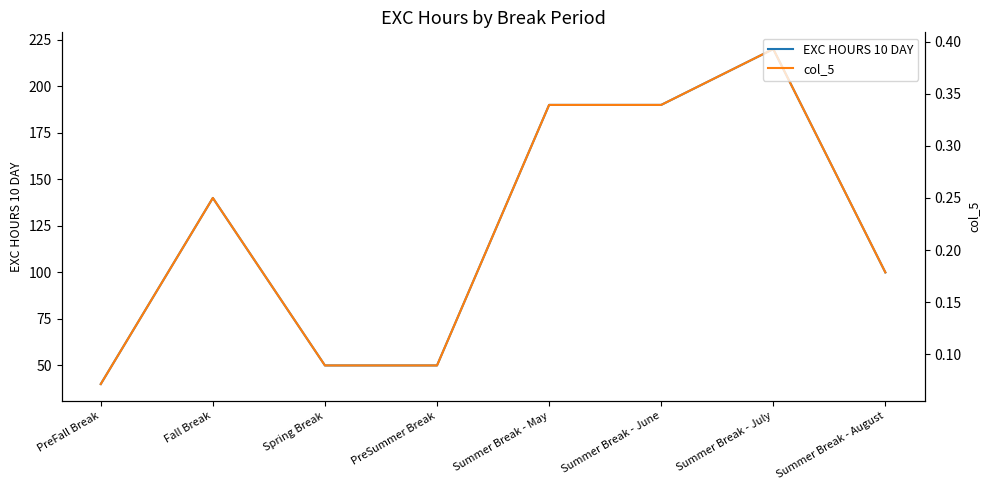

What is the maximum value shown in the chart?

220.0